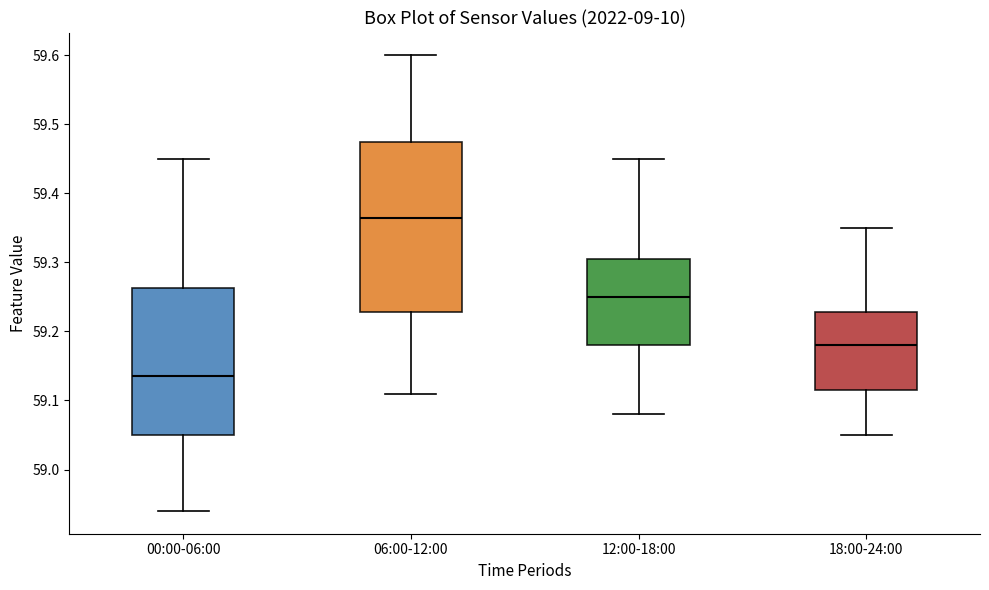

Where does the lower whisker of the box for 06:00-12:00 end on the y-axis? The values are not printed on the chart, so give them approximately, as read against the axis.

59.11